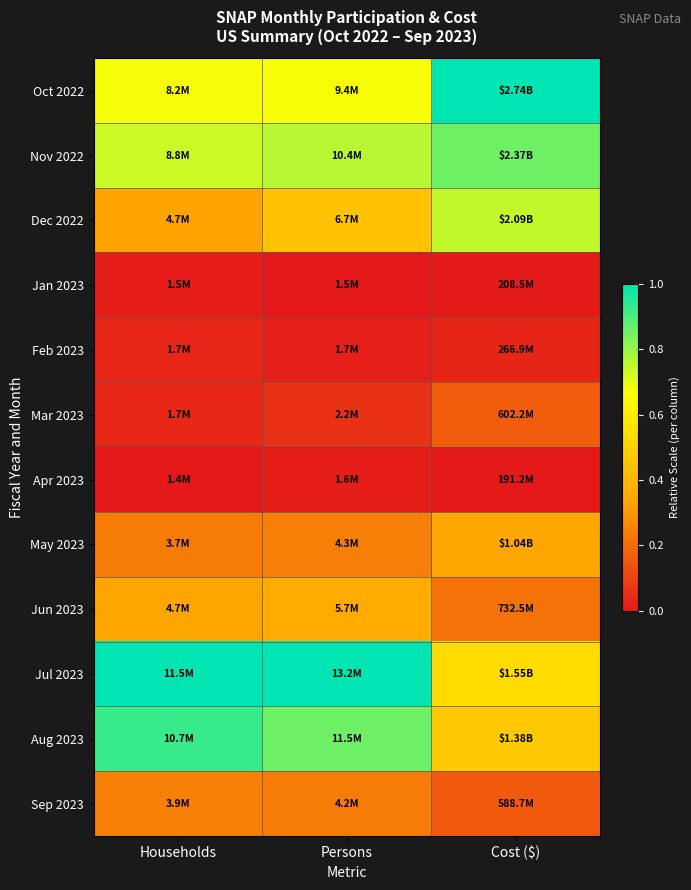

Which label corresponds to the largest value in the chart?

Cost ($)